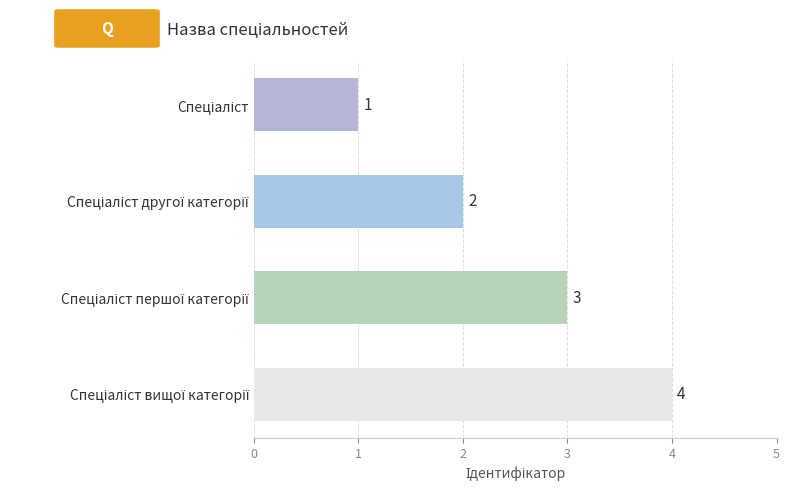

What is the difference between the maximum and minimum values?

3